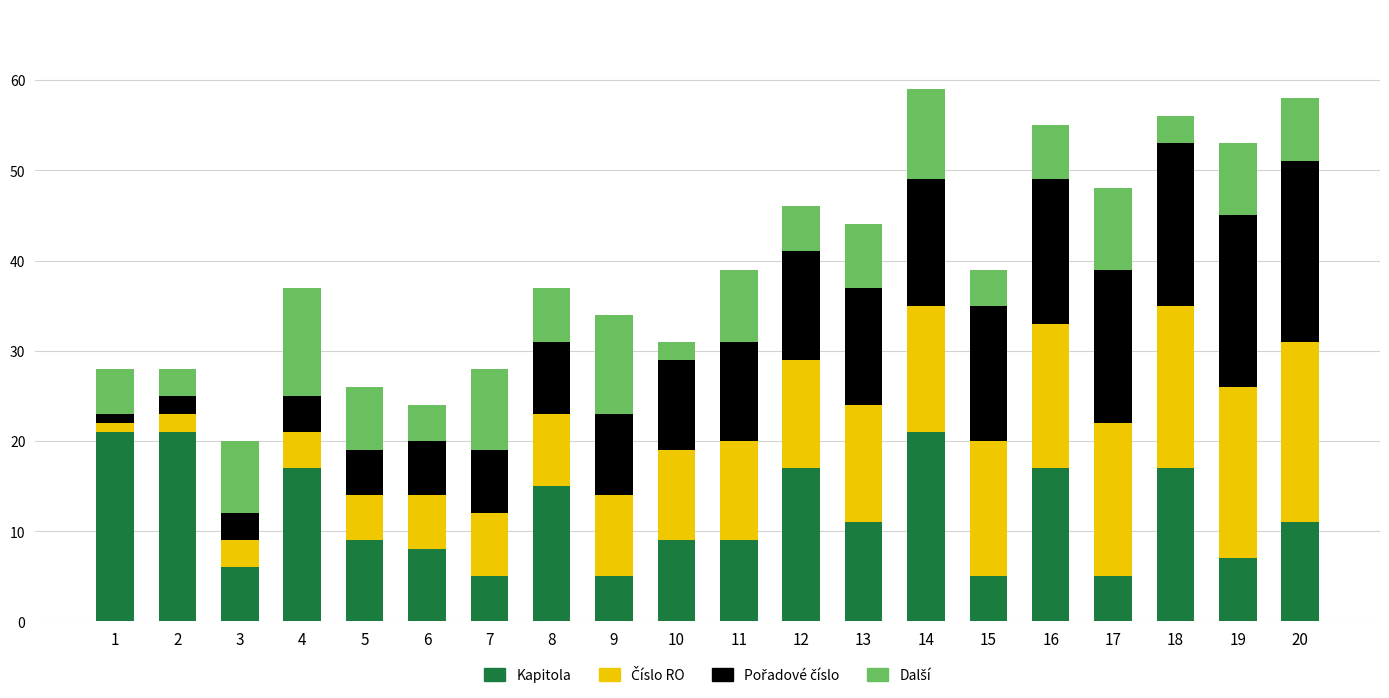

What is the value of the Kapitola bar at the 10th from the left?

9